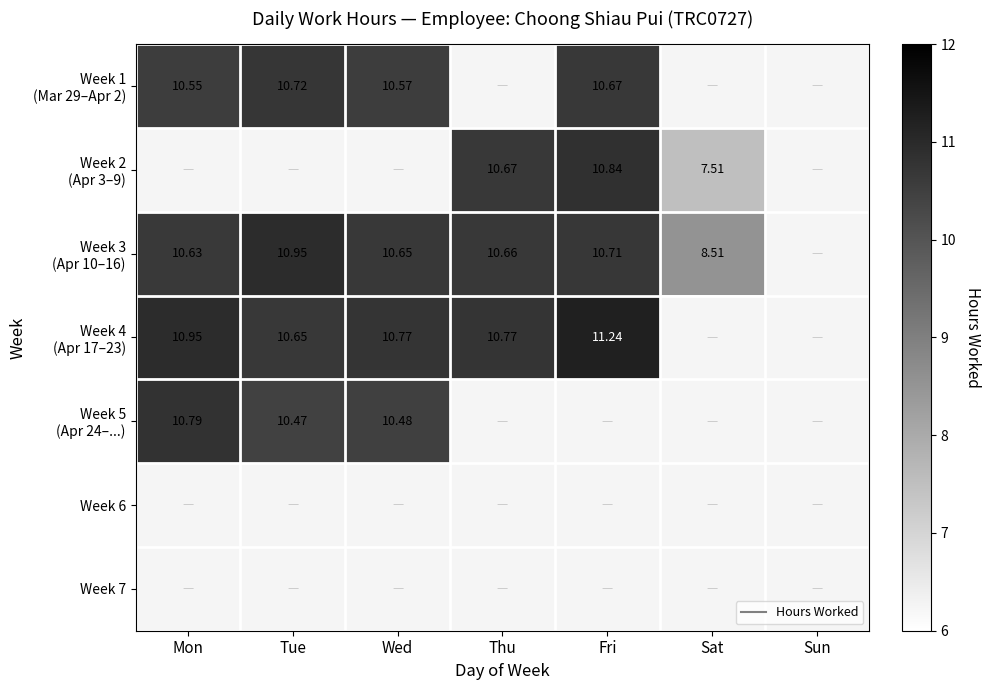

What is the maximum value shown in the chart?

11.2